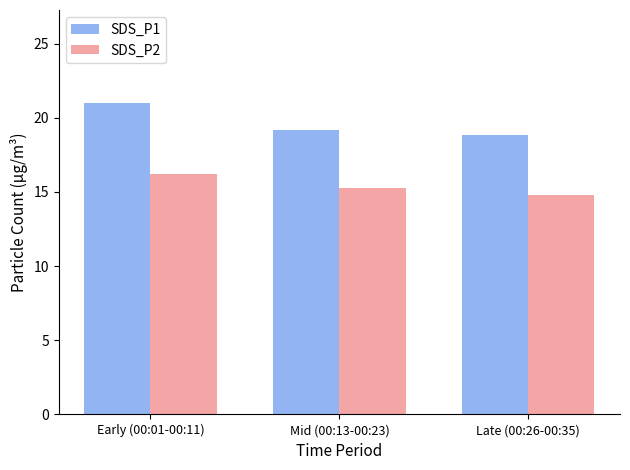

Is the value of SDS_P2 at Late (00:26-00:35) greater than the value of SDS_P1 at Mid (00:13-00:23)?

No